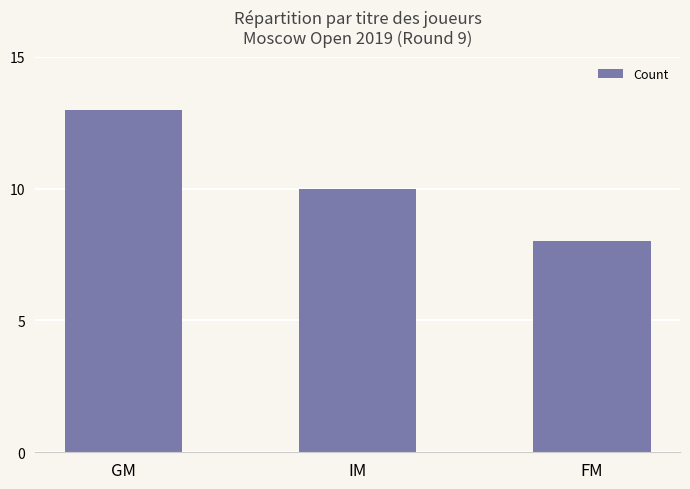

What is the label of the 1st bar from the right?

FM